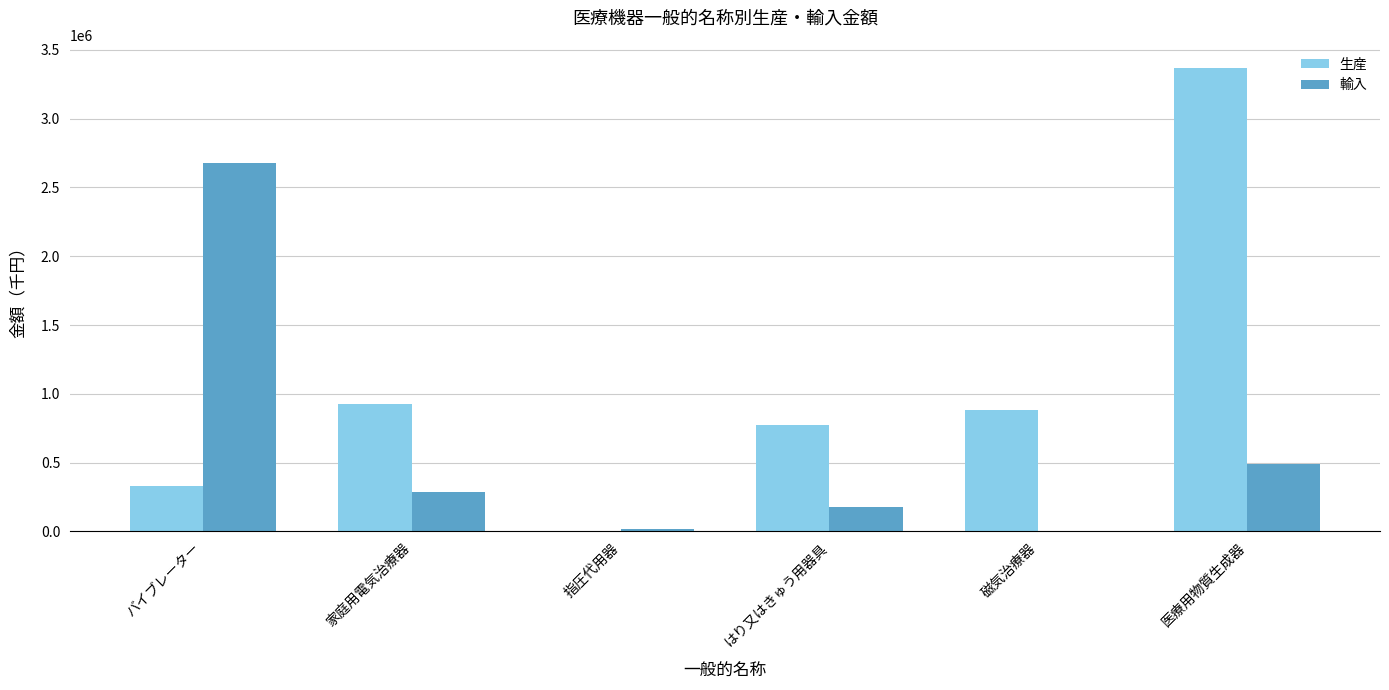

What is the maximum value shown in the chart?

3368220